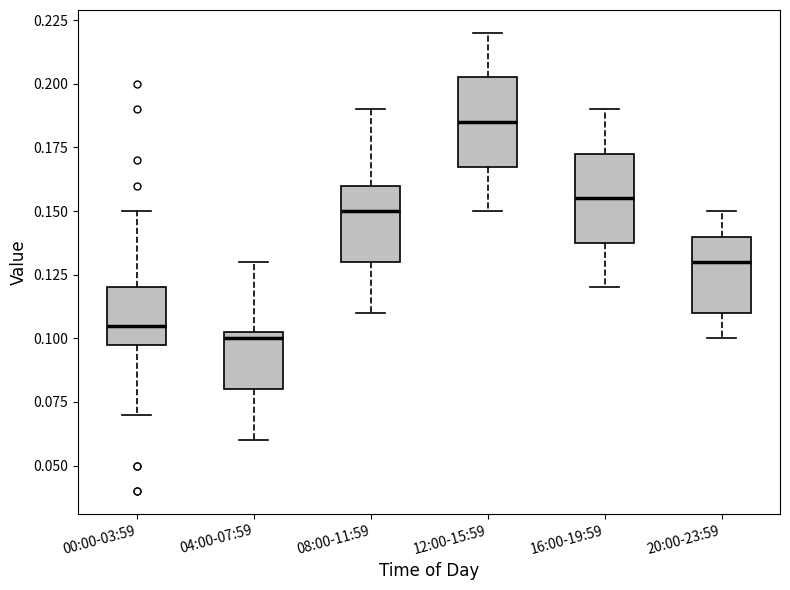

Which box's median line is the lowest?

04:00-07:59